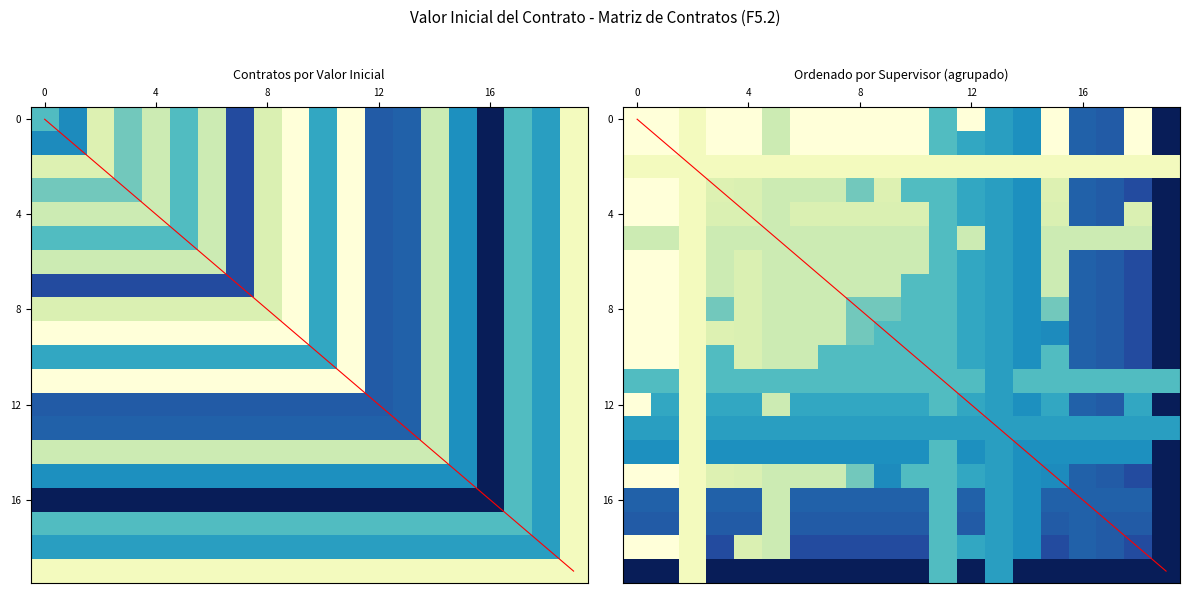

The FILA_10 series shows 0.1 at FILA_20. True or false?

False